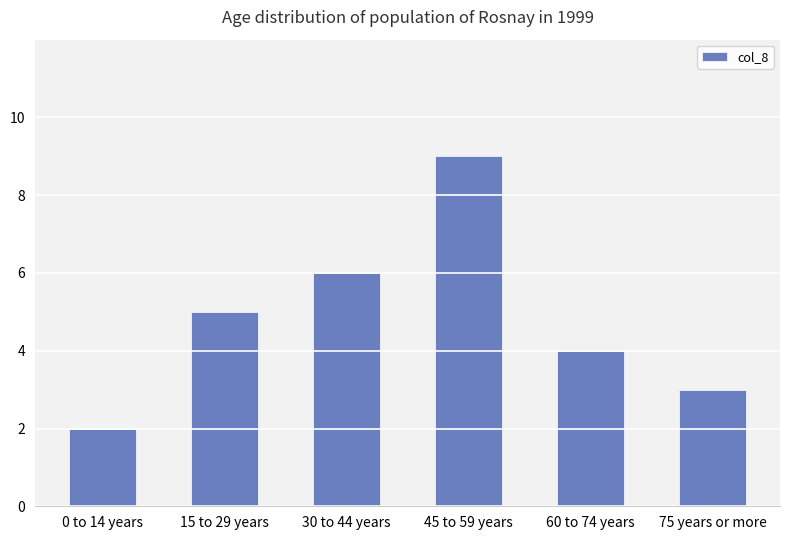

What is the sum of the values at 60 to 74 years and 0 to 14 years?

6